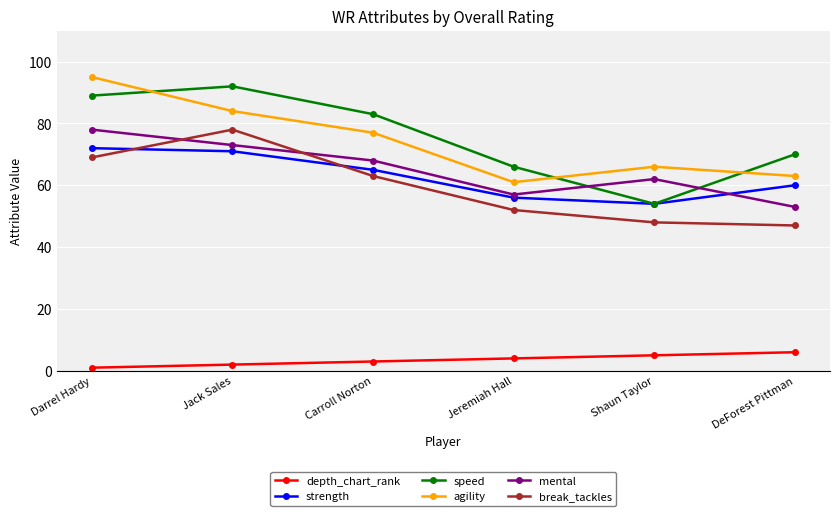

Where is the first local minimum for mental?

Jeremiah Hall